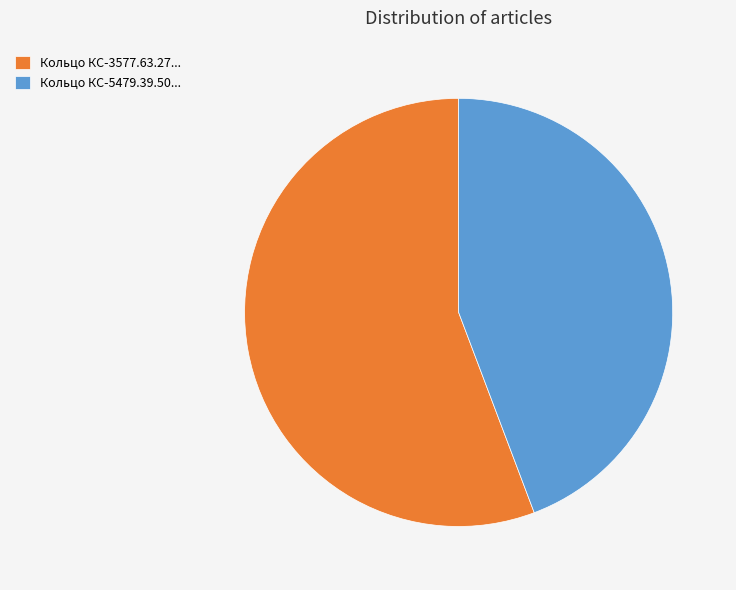

Rank the categories by value from highest to lowest.

Кольцо КС-3577.63.27..., Кольцо КС-5479.39.50...